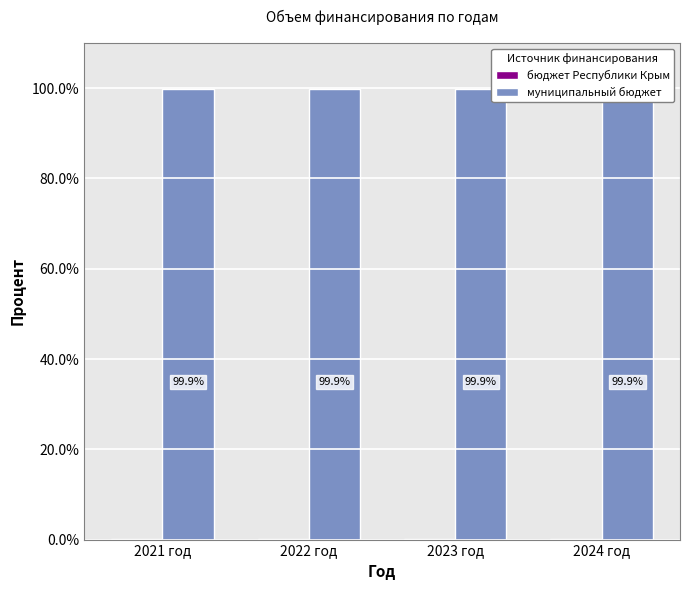

The муниципальный бюджет series shows 157.2 at 2023 год. True or false?

False